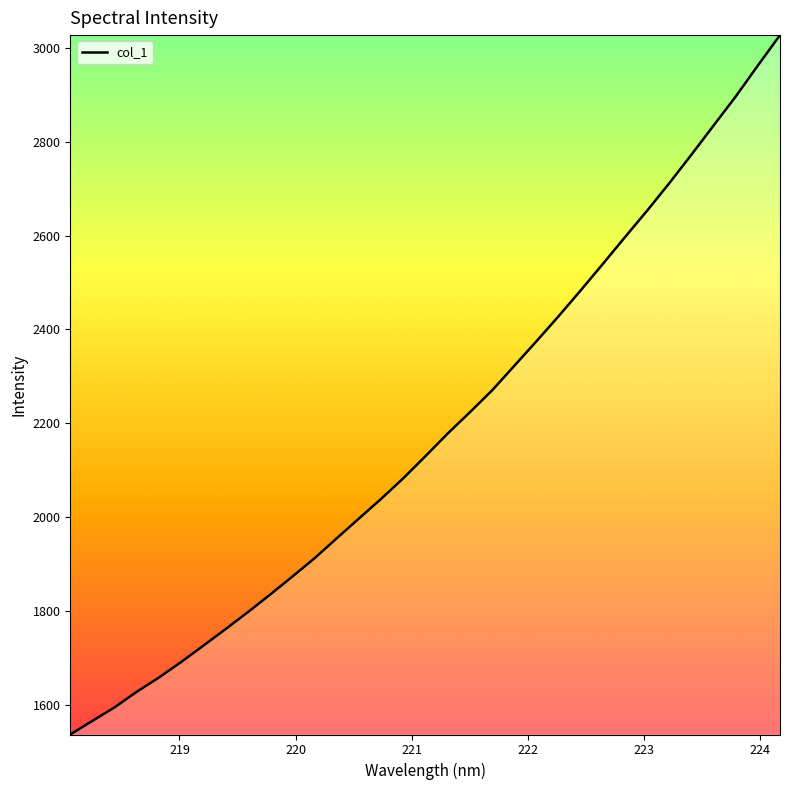

What is the greatest value displayed?

3026.8